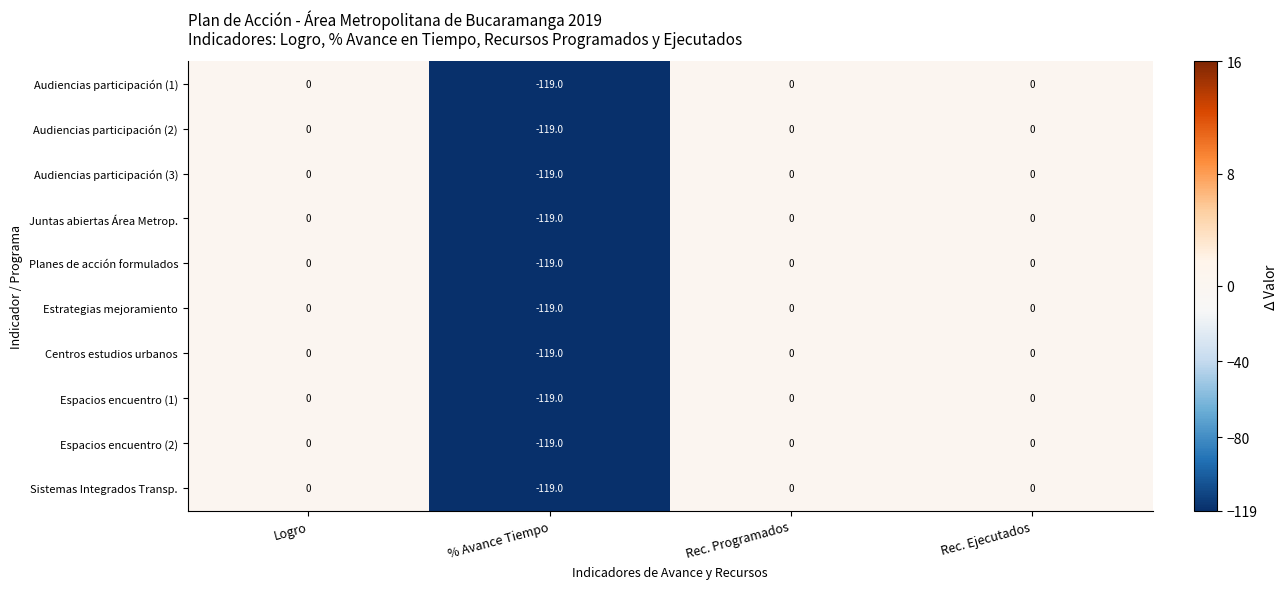

Which category has the lowest value in the Planes de acción formulados series?

% Avance Tiempo